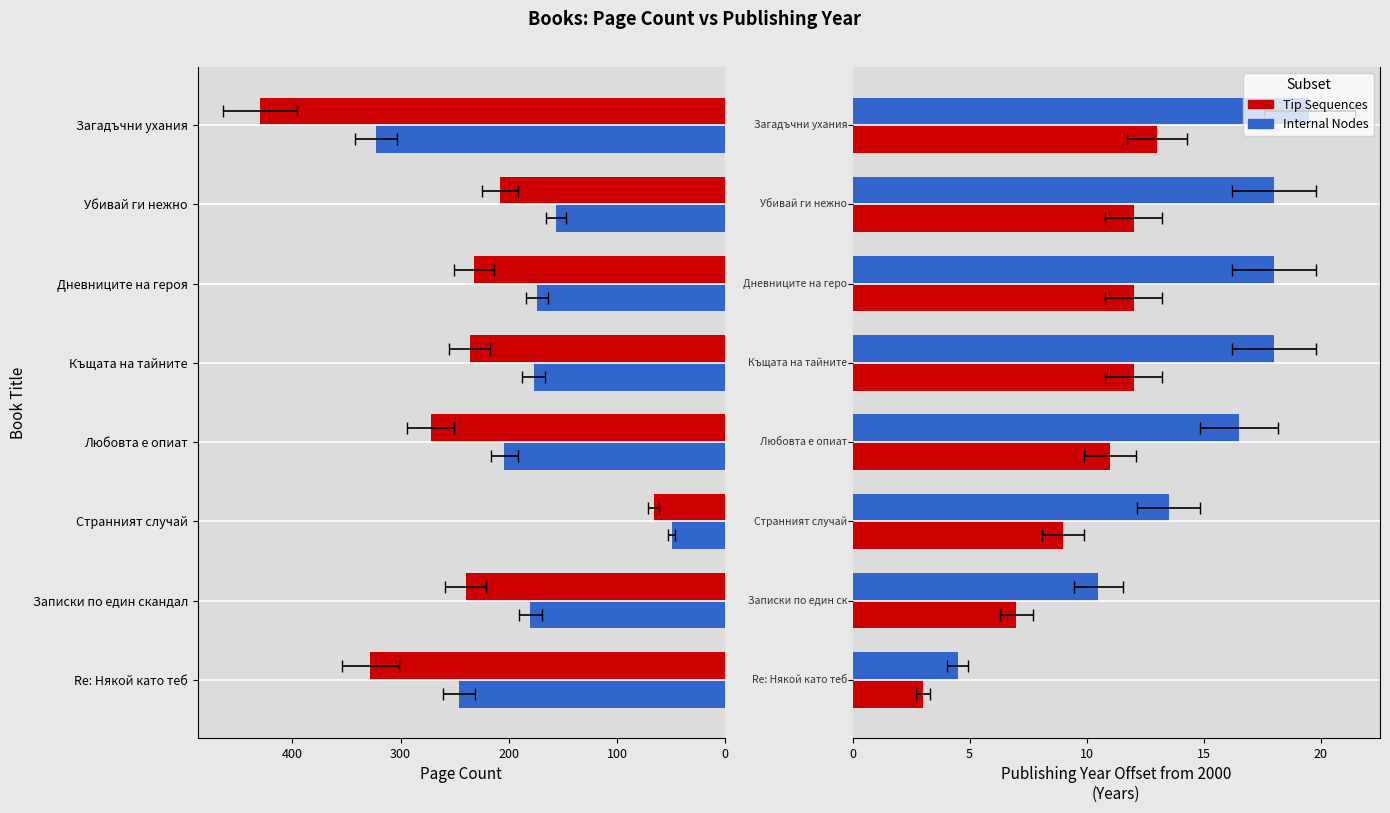

What is the difference between the maximum and minimum values in the Internal Nodes series?

15.0